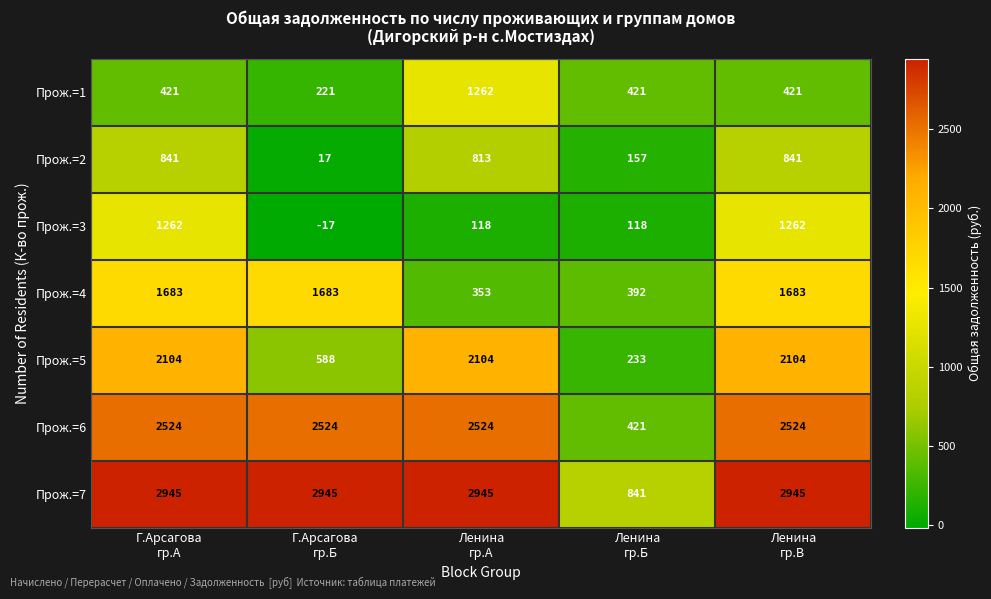

Which series has the widest spread of values?

Прож.=7